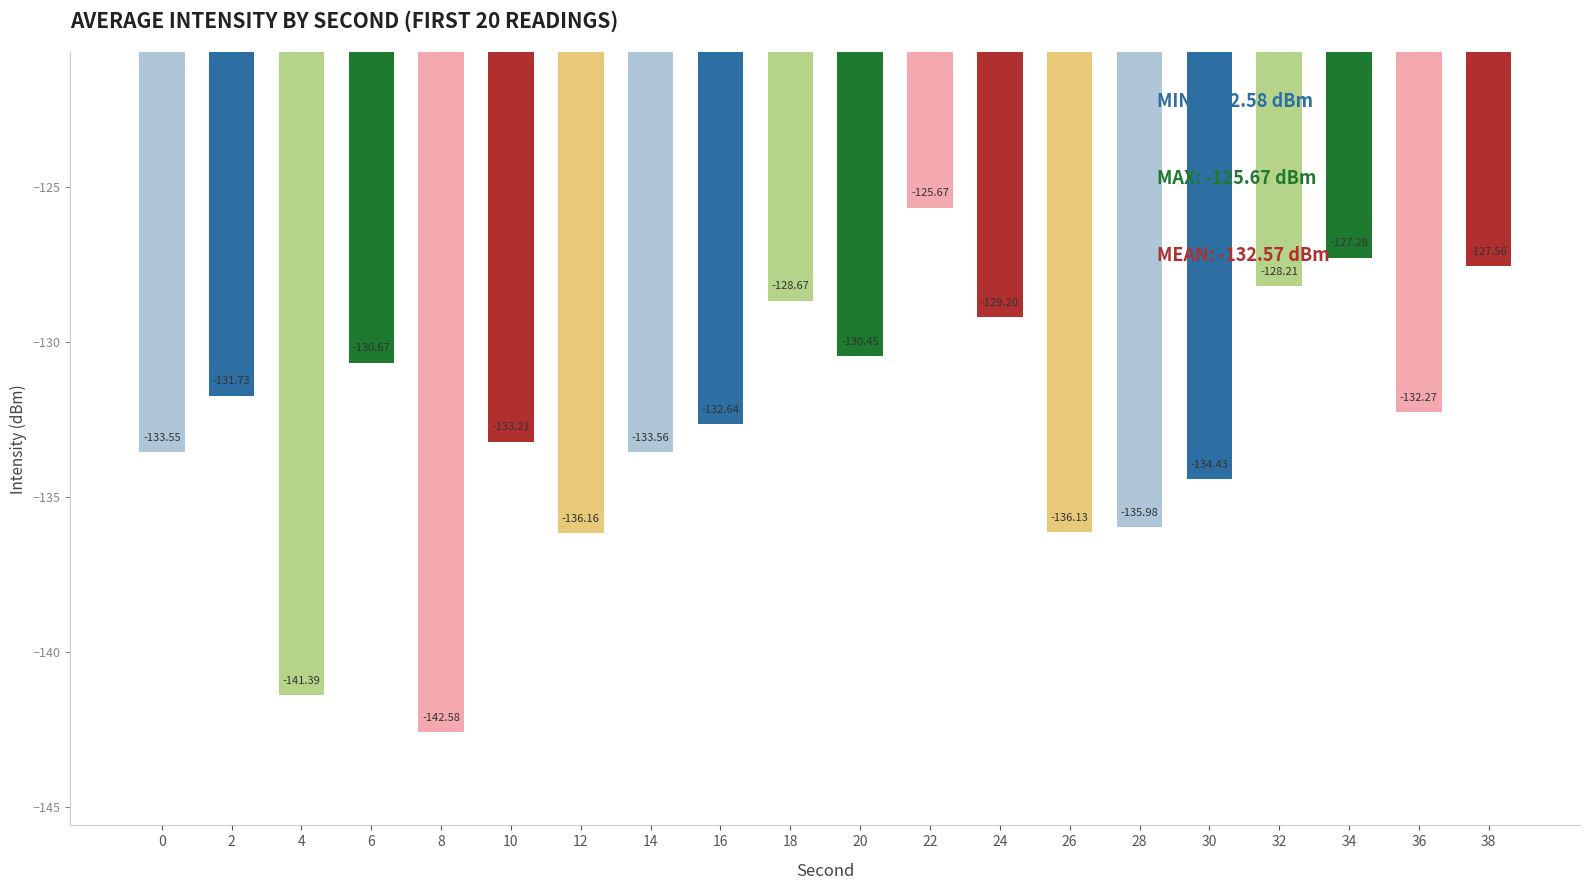

What is the change in value from 4 to 38?

+13.8